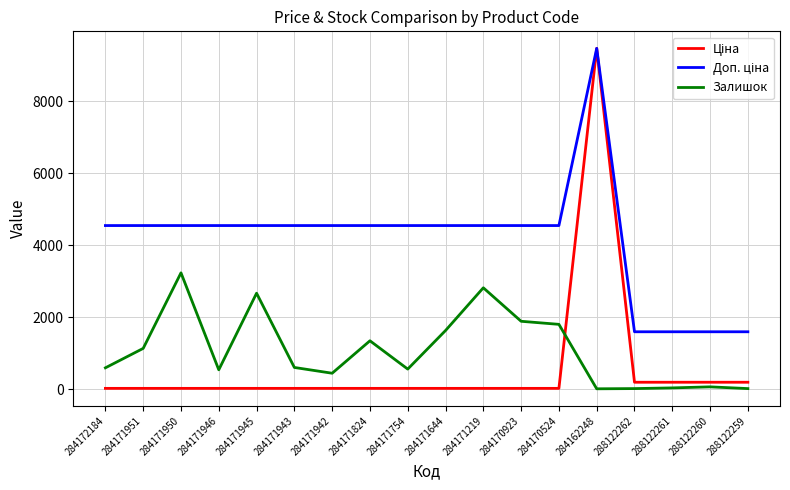

At which category does the chart reach its peak across all series?

284162248